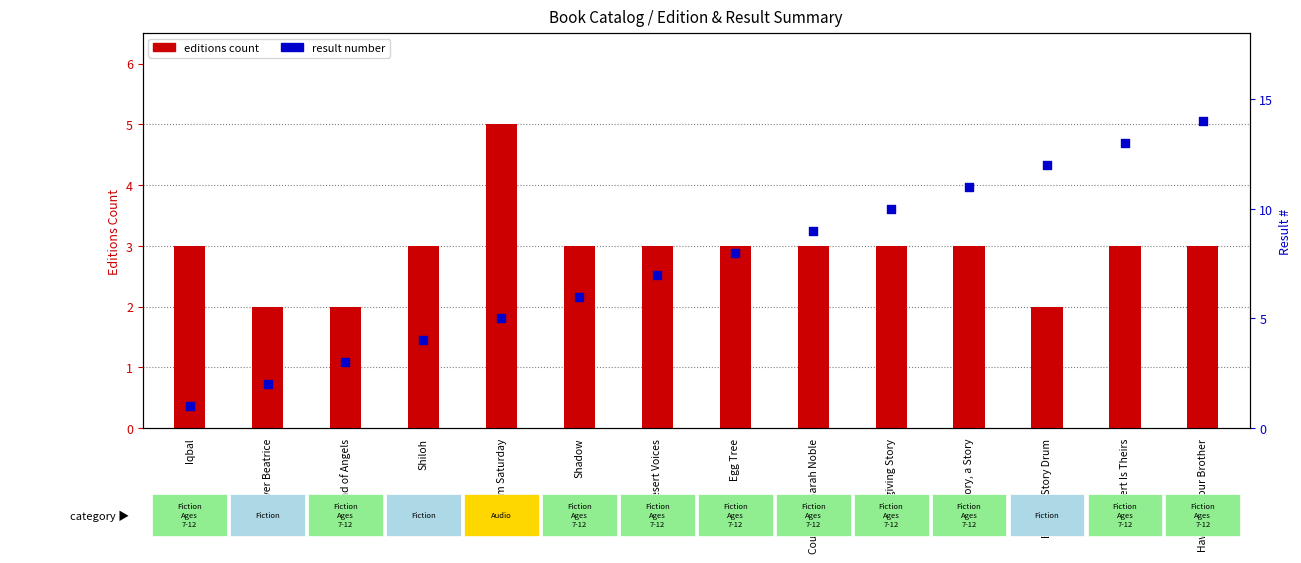

What are all the series names shown in the legend?

editions count, result number